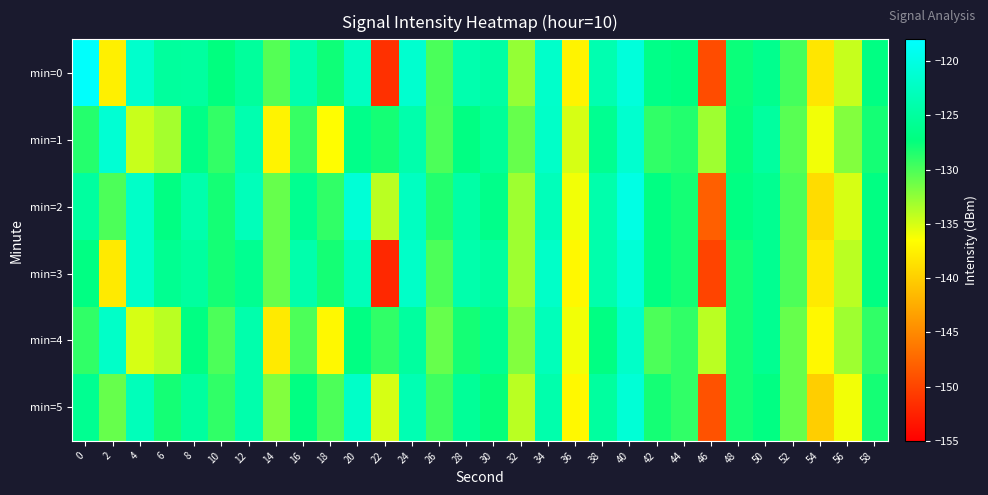

What is the difference between the highest and lowest values at 36?

2.4